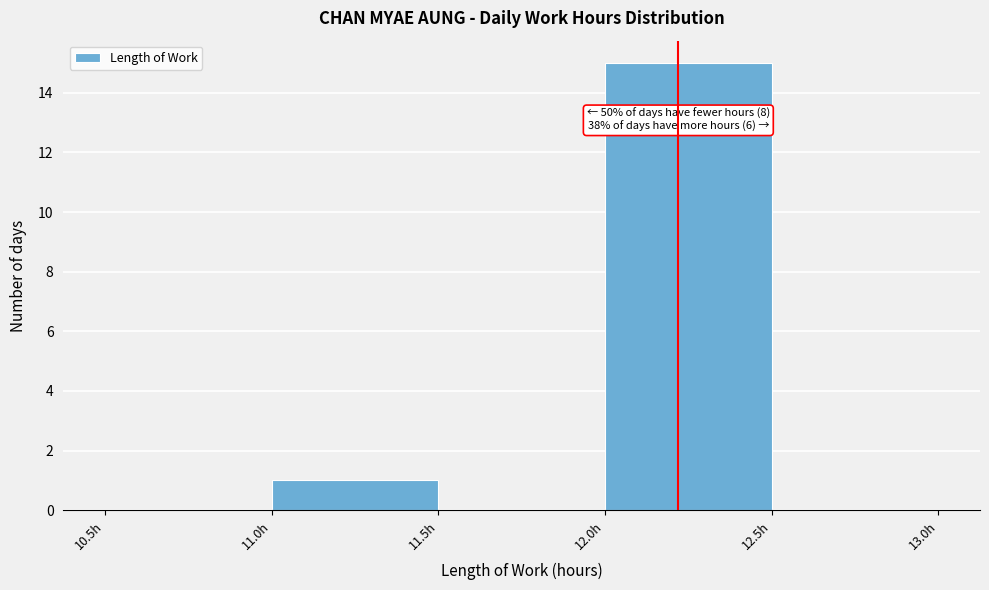

Which range on the x-axis has the tallest bar?

12.0 to 12.5